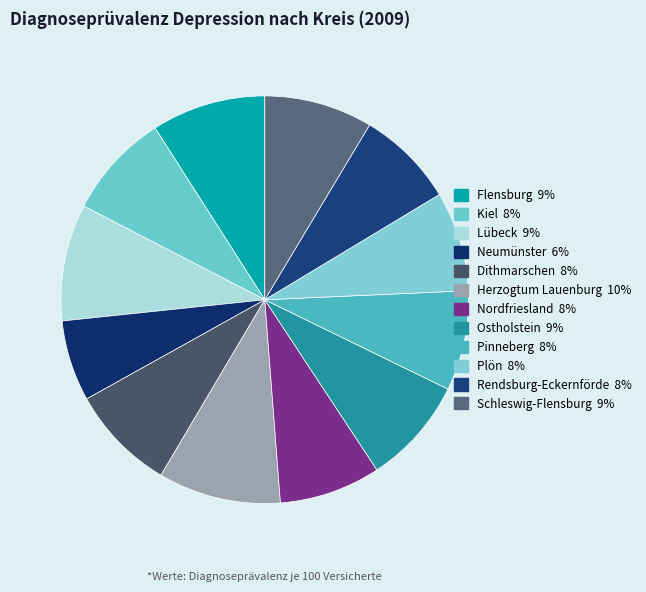

True or false: Ostholstein accounts for 17% of the total.

False